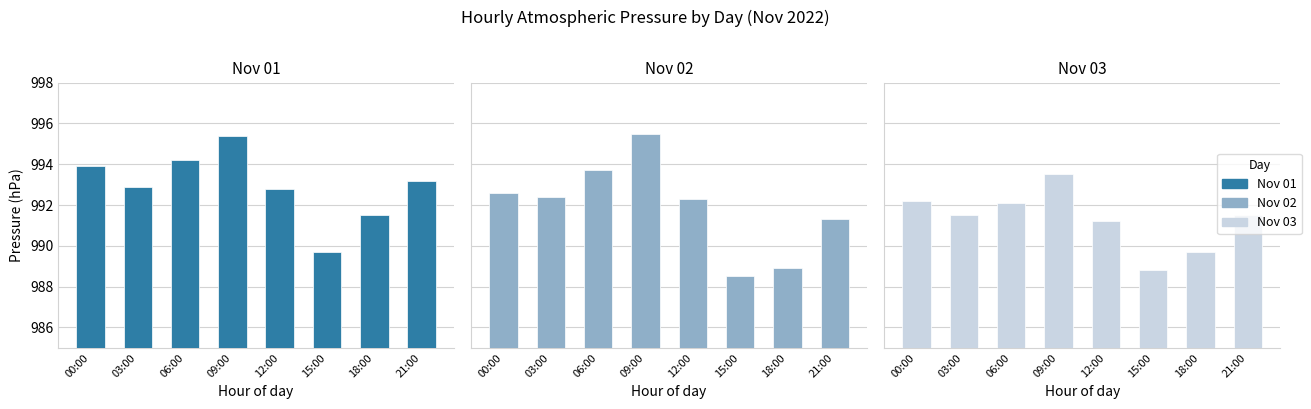

Is it true that Nov 02 equals 992.6 at 00:00?

True